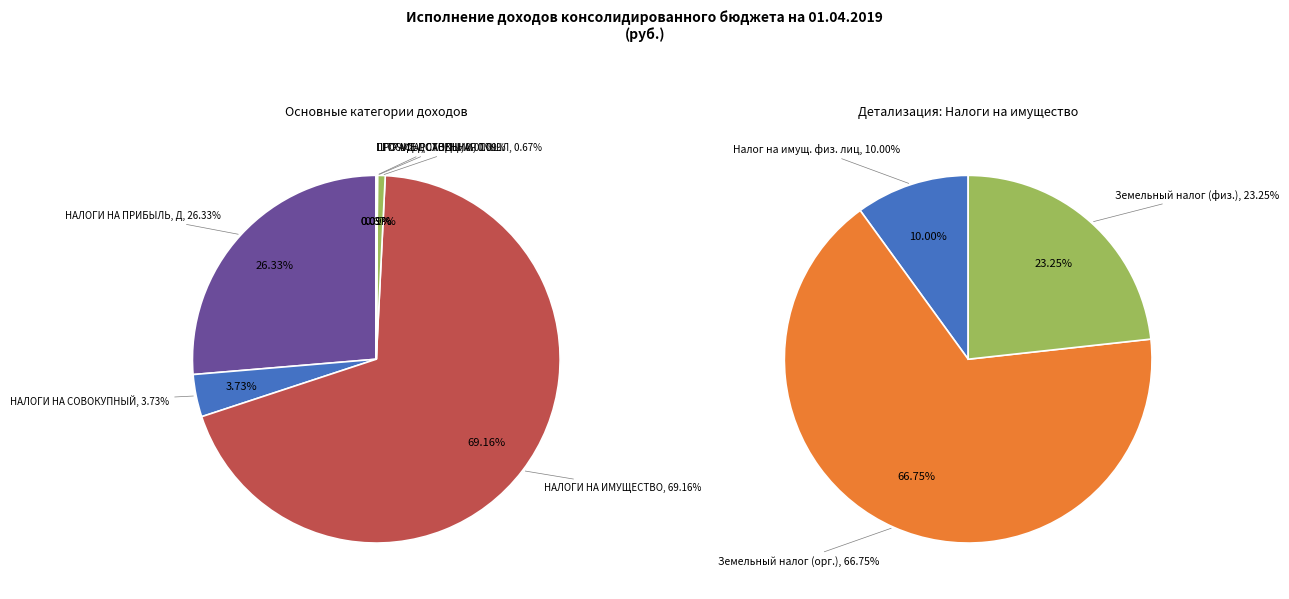

Is it true that ШТРАФЫ, САНКЦИИ is 0% of the pie?

True